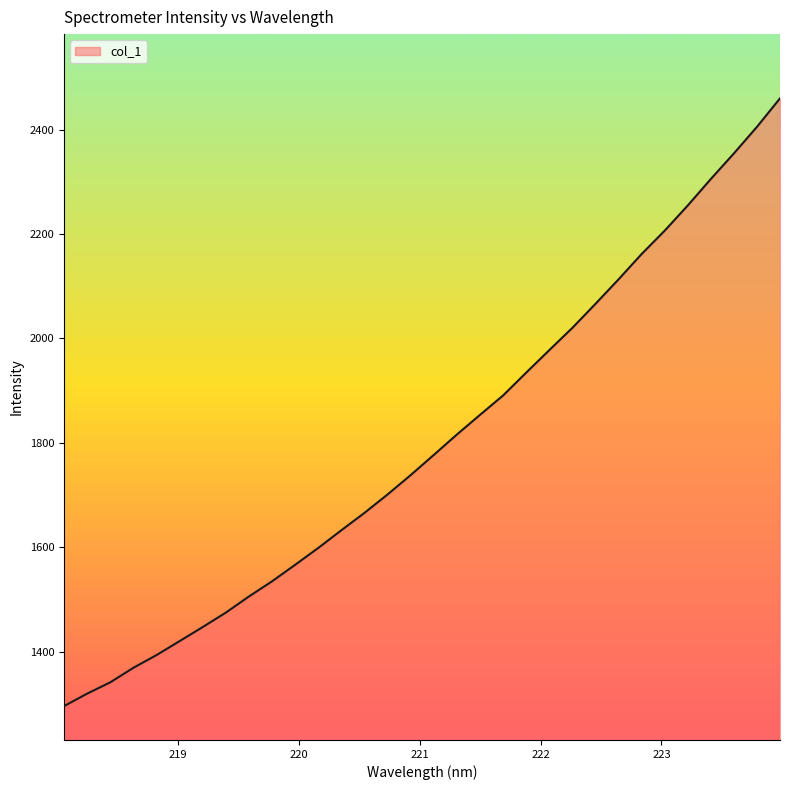

What is the greatest value displayed?

2459.8